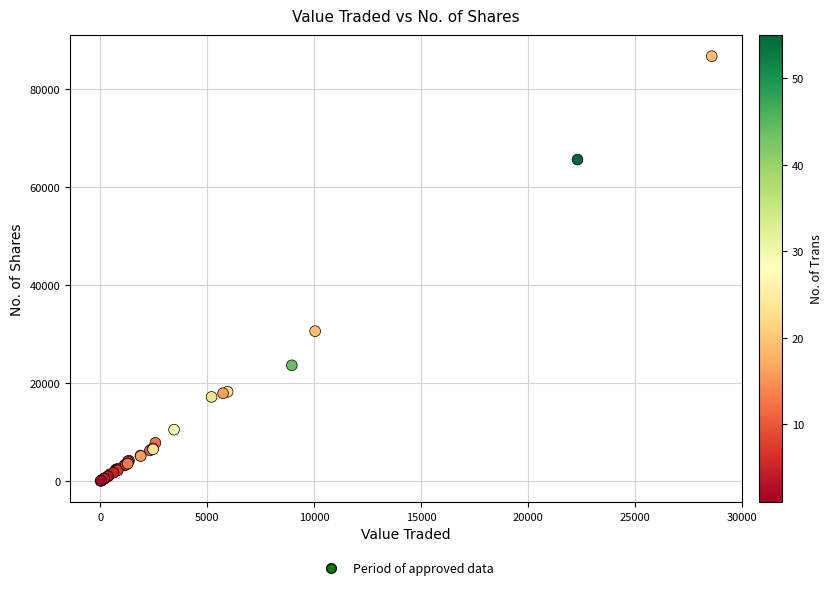

What Y value in the scatter plot is closest to 43404?

30613